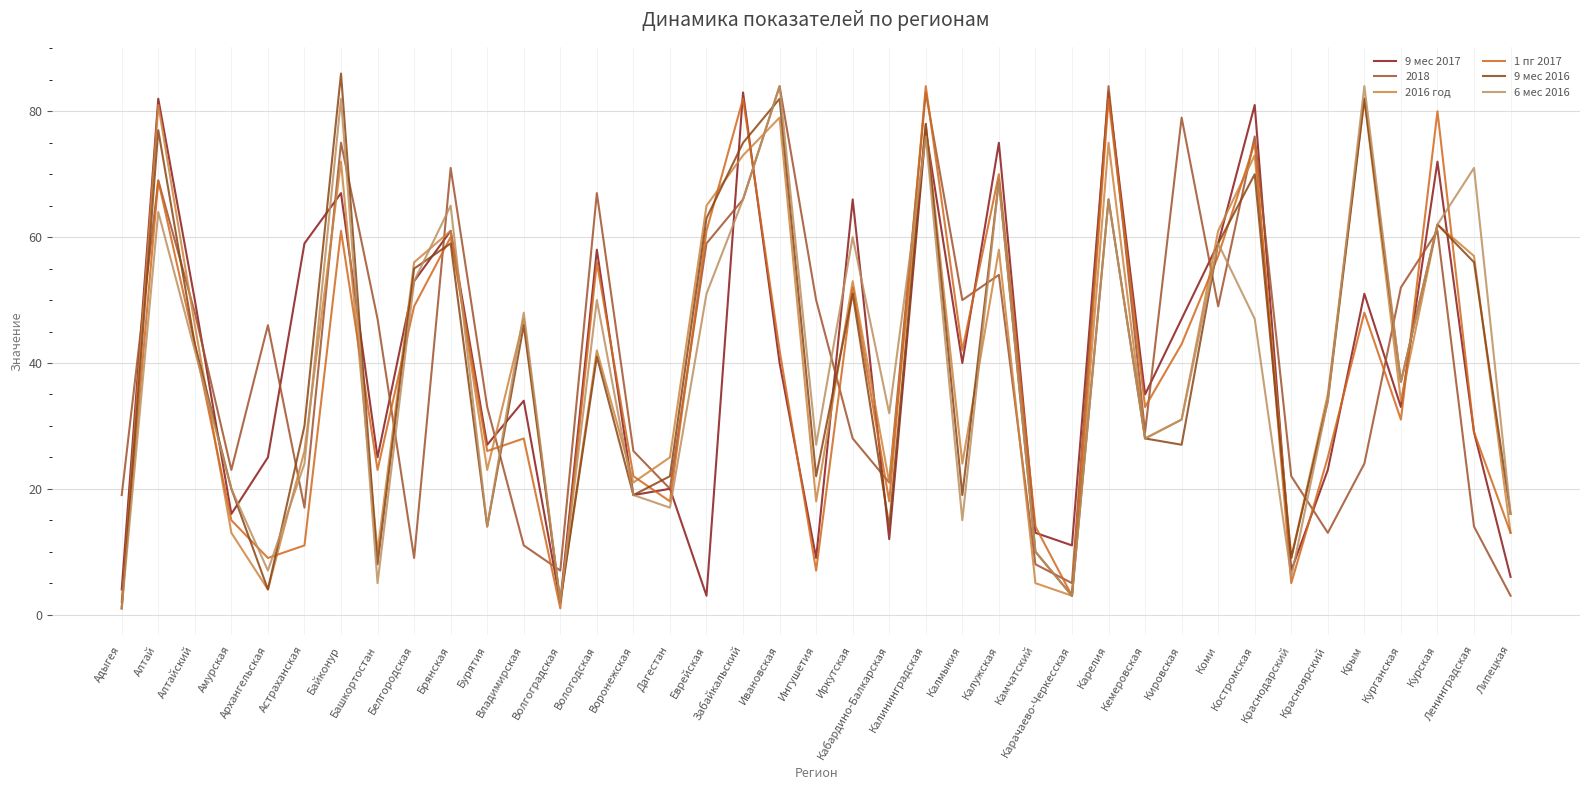

True or false: 2016 год has a value of 3 at Карачаево-Черкесская.

True